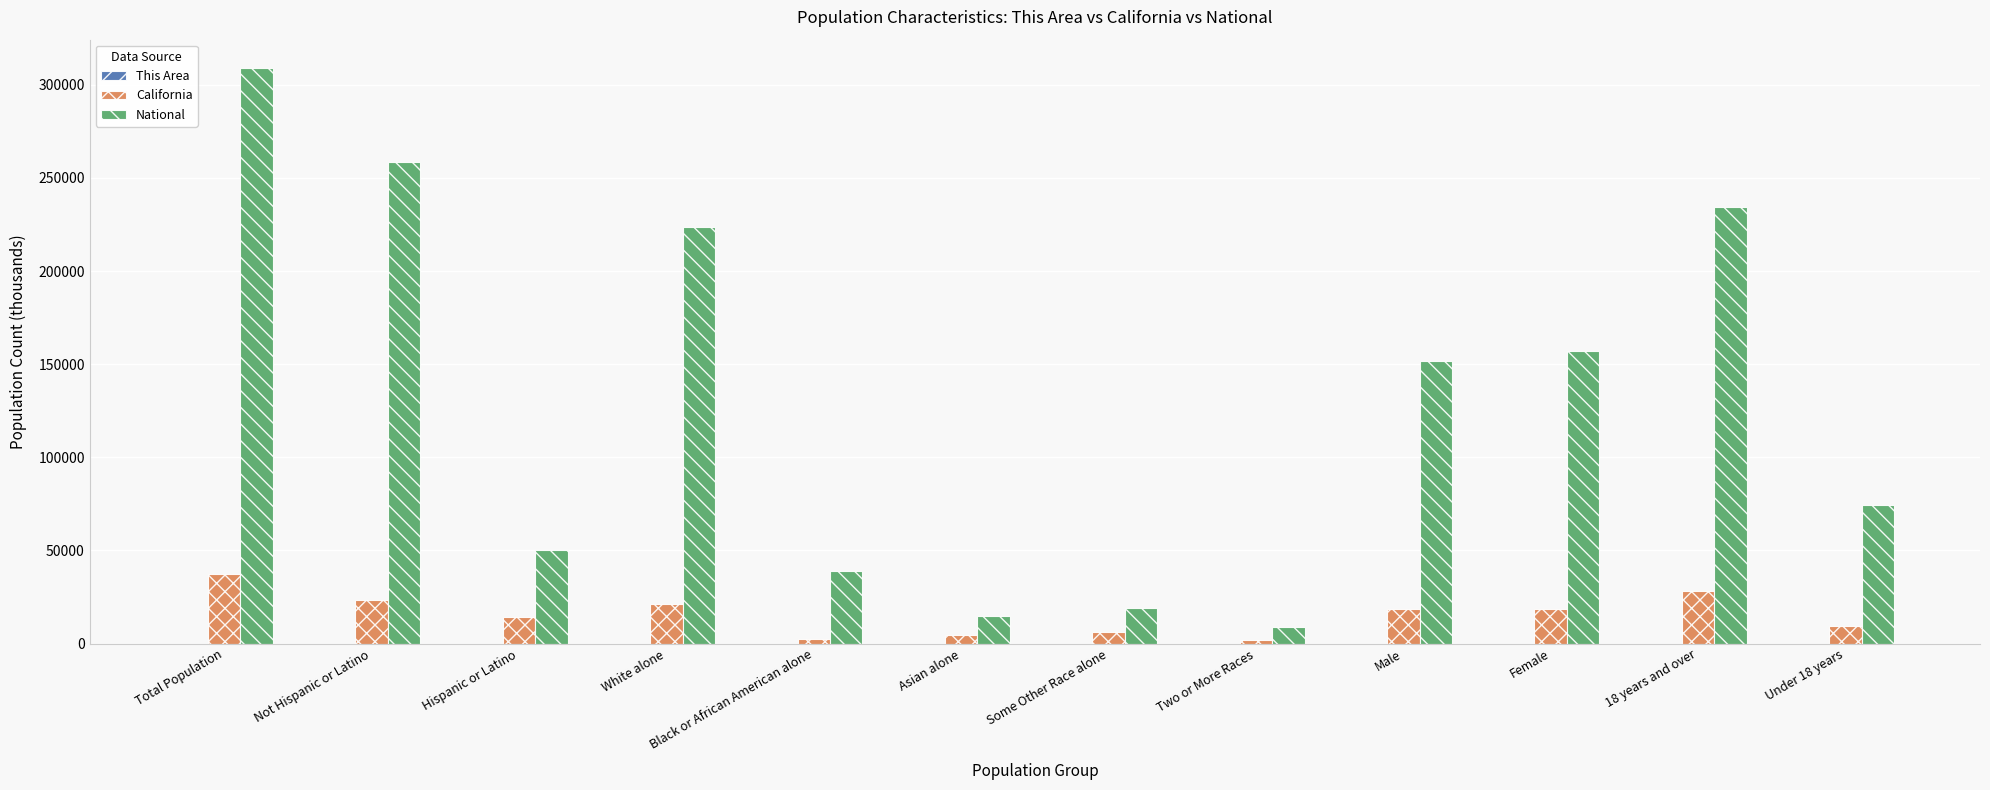

Are the bars grouped side by side (vs. stacked)?

Yes